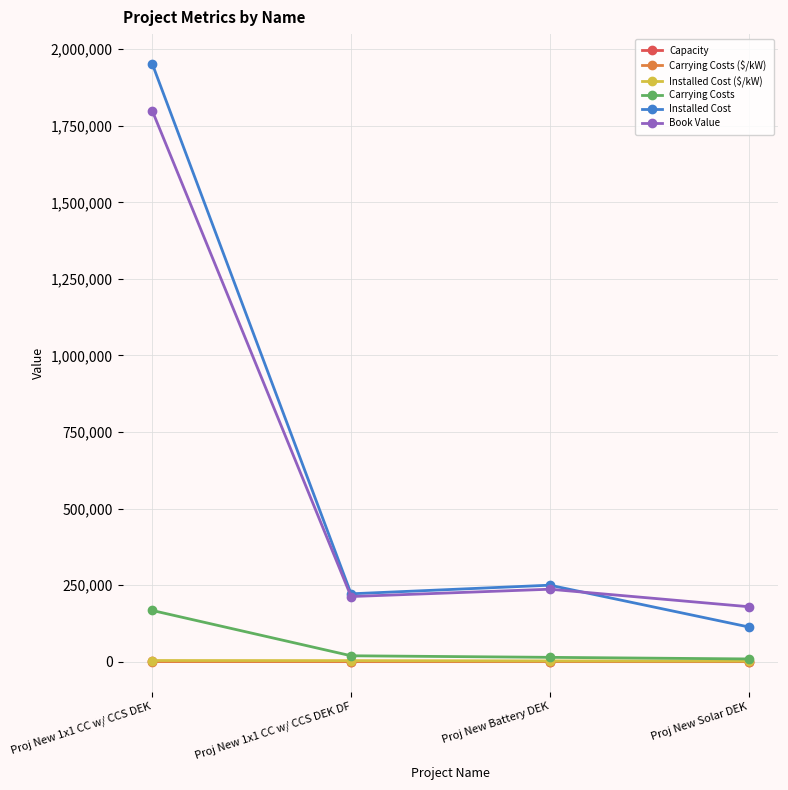

Is the value of Installed Cost at Proj New 1x1 CC w/ CCS DEK greater than the value of Carrying Costs at Proj New 1x1 CC w/ CCS DEK?

Yes